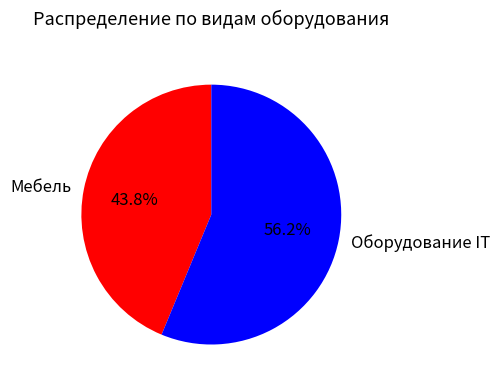

Which slice represents more than half of the pie?

Оборудование IT